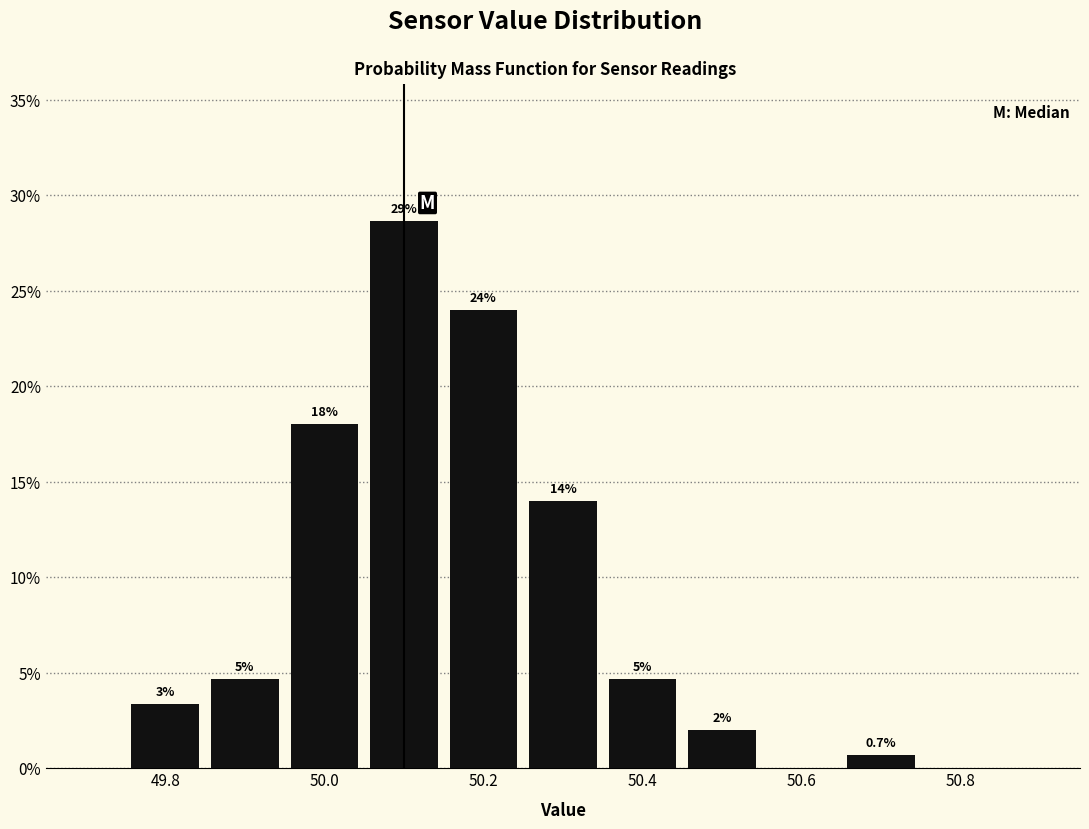

Over which range of the x-axis is the bar tallest?

50.05 to 50.15